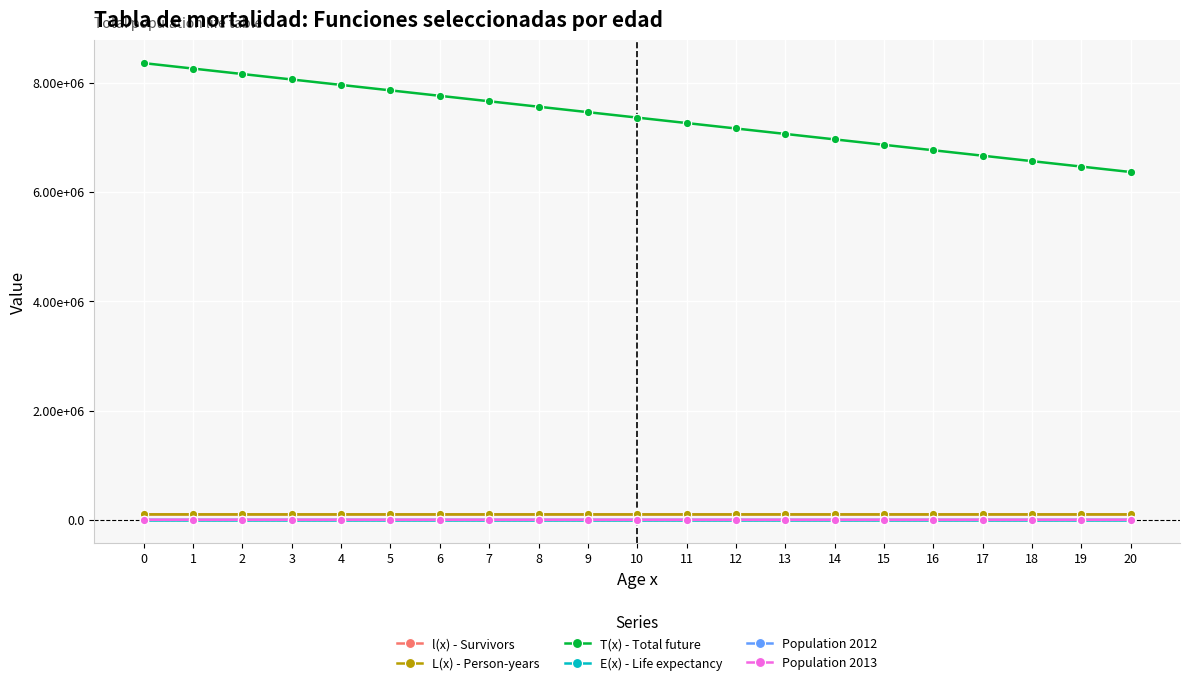

What are all the series names shown in the legend?

l(x) - Survivors, L(x) - Person-years, T(x) - Total future, E(x) - Life expectancy, Population 2012, Population 2013